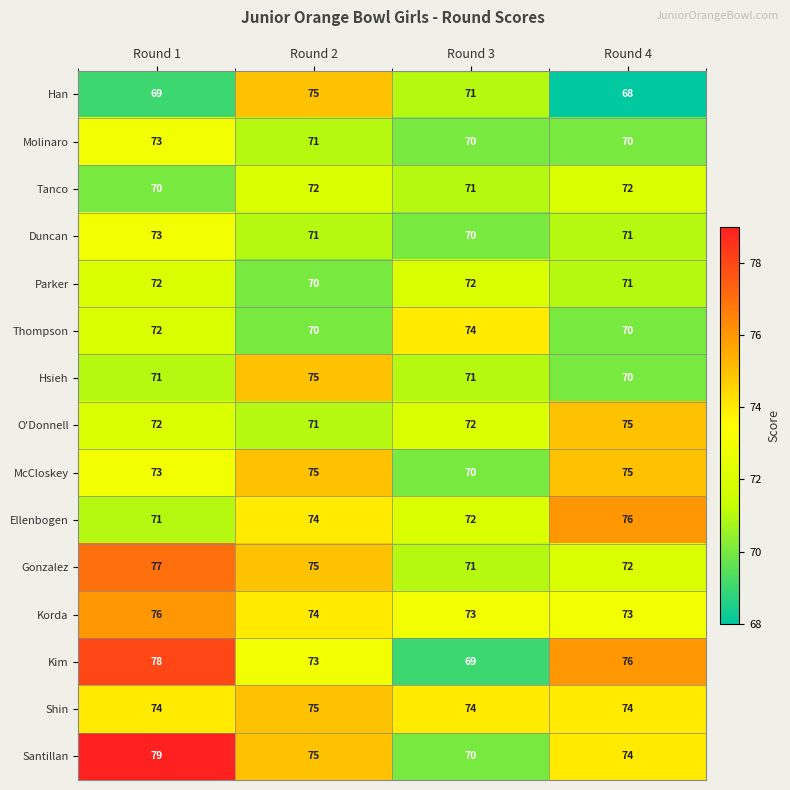

At which label does Korda first exceed 74?

Round 1